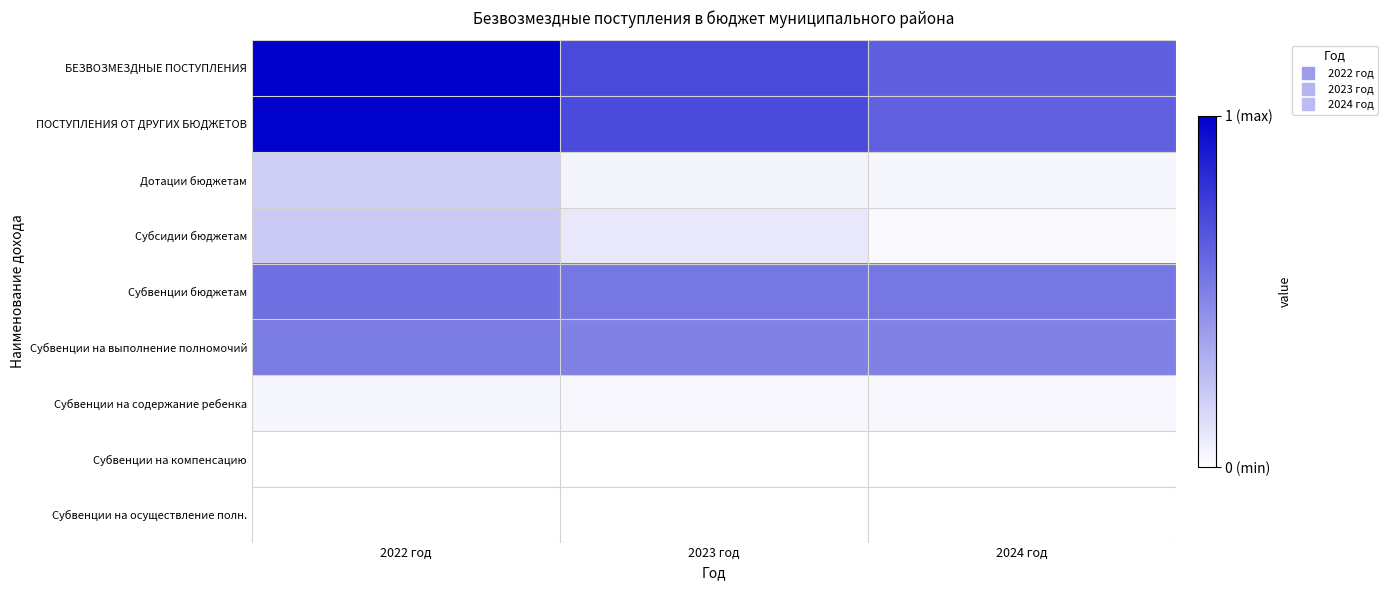

At how many categories does at least one series exceed 0?

3